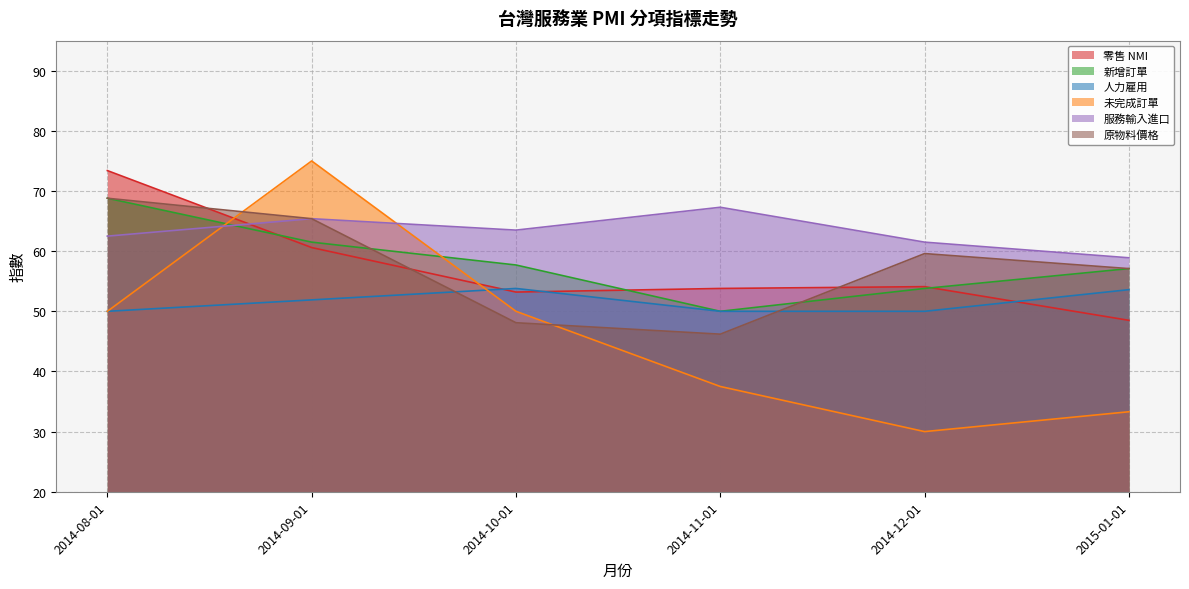

What is the label of the 1st point from the left?

2014-08-01